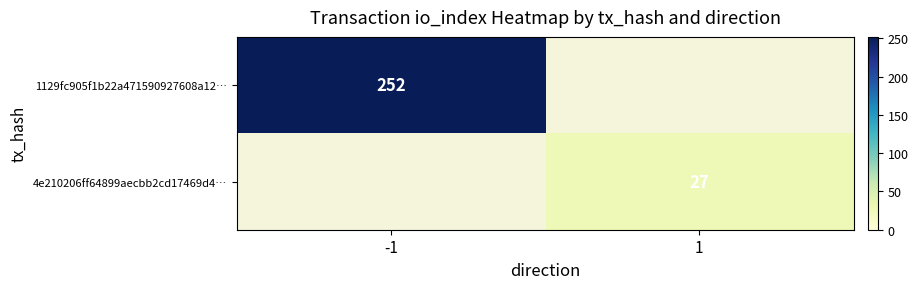

Is it true that 4e210206ff64899aecbb2cd17469d4… equals 27 at 1?

True